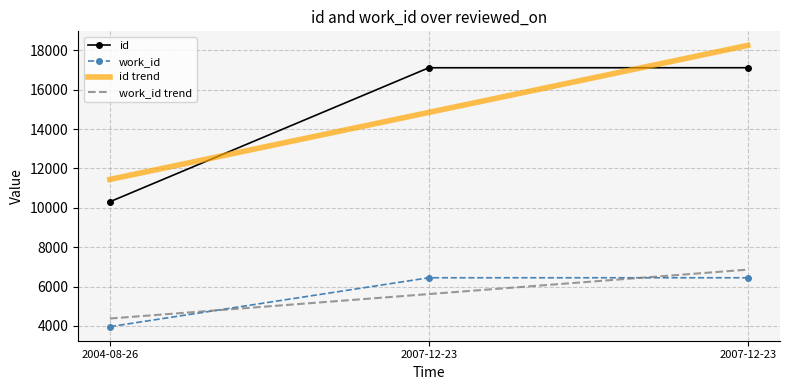

Read the id value at 2007-12-23.

17116